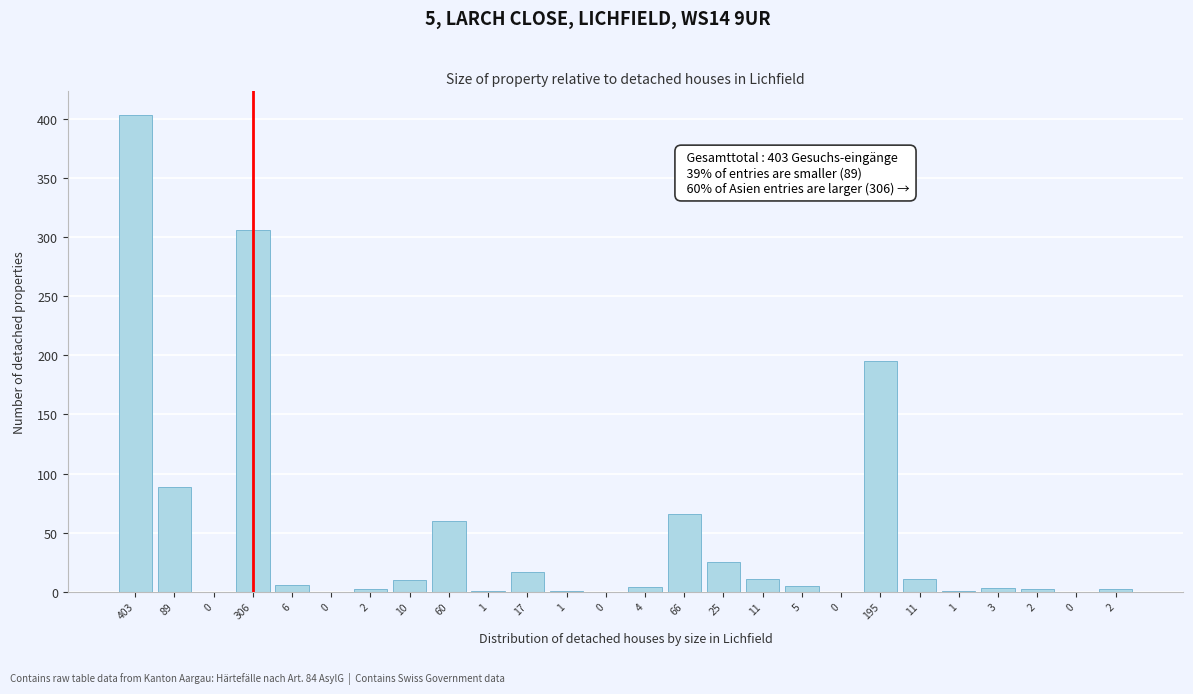

How many data points does each series have?

26